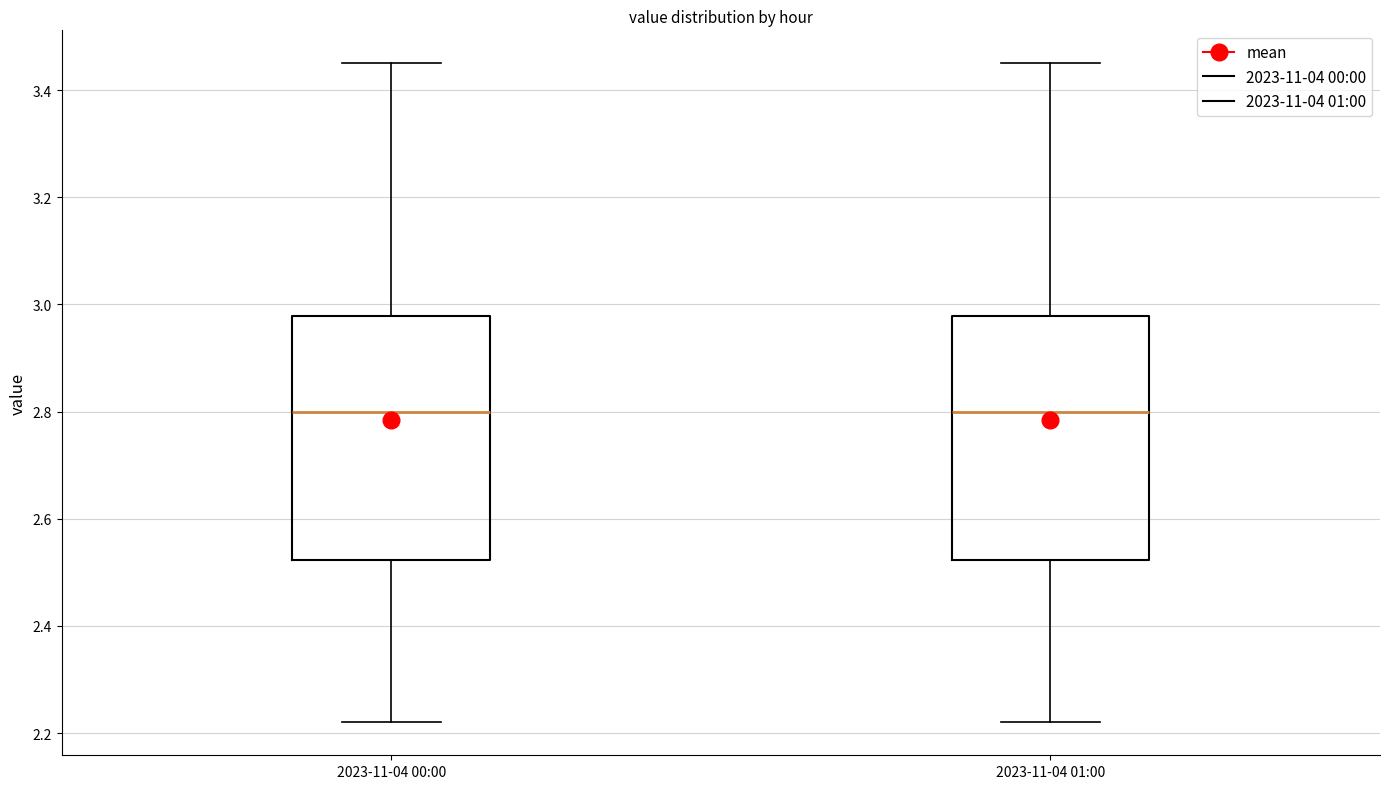

Reading left to right, transcribe this box plot: for each box, give where its median line is, the range the box spans, and where its two whiskers end, as read against the y-axis. The values are not printed on the chart, so give them approximately, as read against the axis.

2023-11-04 00:00: median 2.80, box 2.52 to 2.98, whiskers 2.22 to 3.46
2023-11-04 01:00: median 2.80, box 2.52 to 2.98, whiskers 2.22 to 3.46